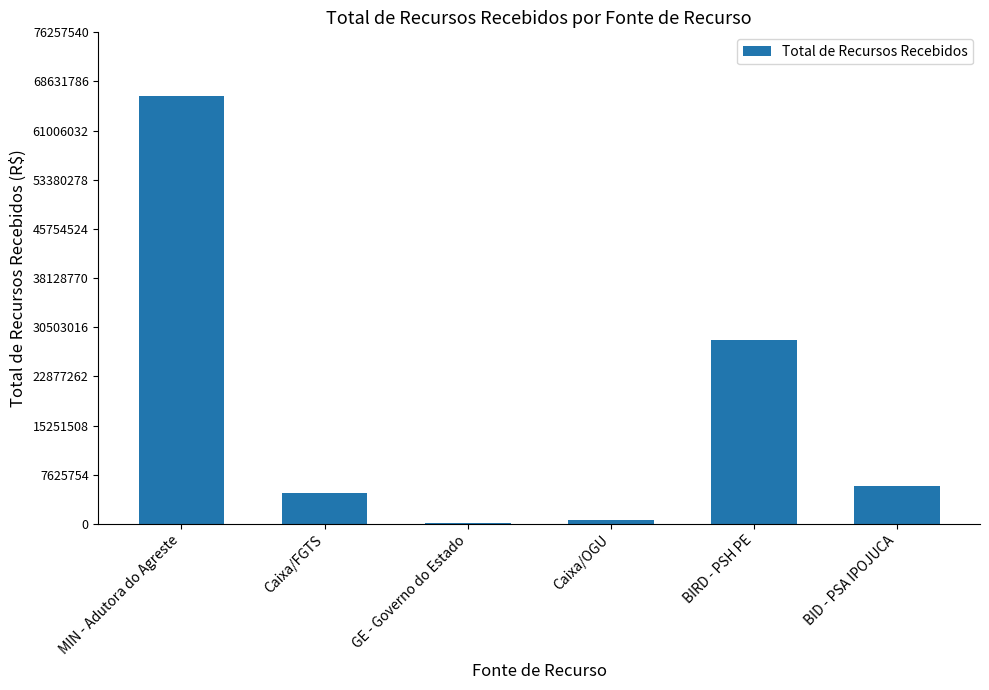

Approximately how many times larger is the value at BIRD - PSH PE compared to MIN - Adutora do Agreste?

0.4